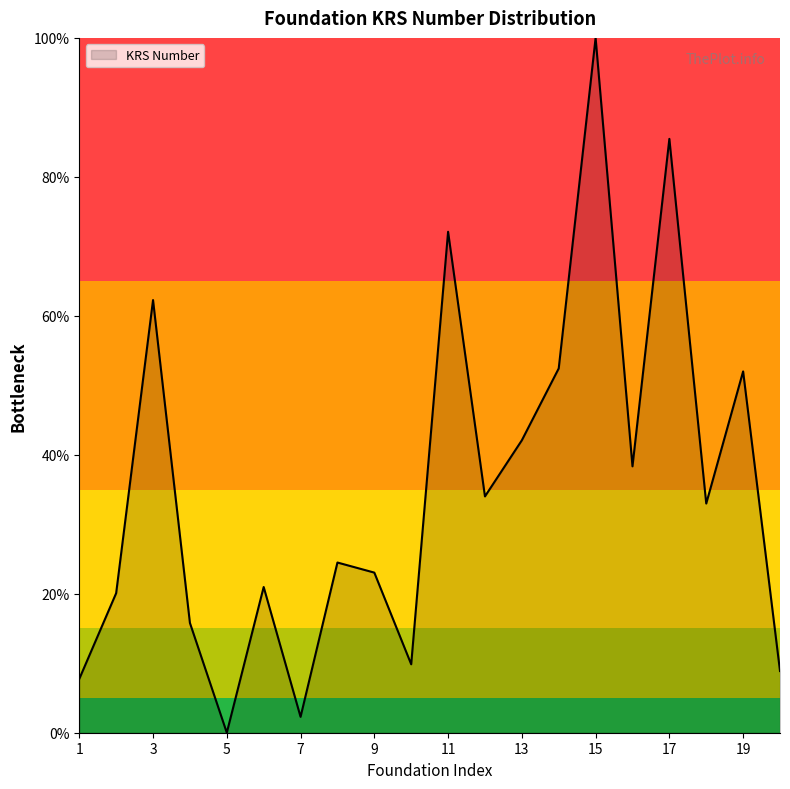

What is the greatest value displayed?

100.0